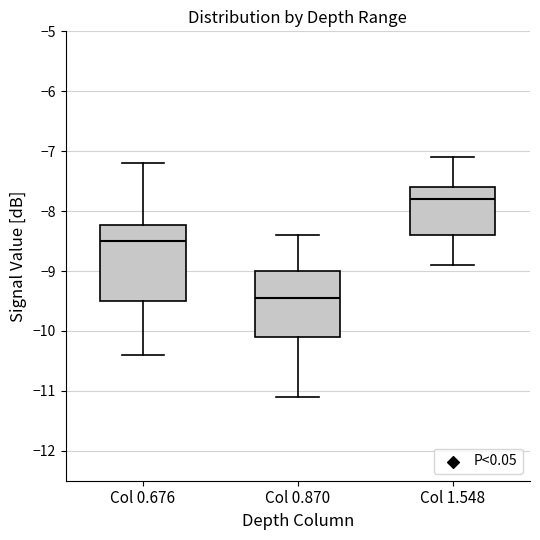

Which box's median line is the highest?

Col 1.548